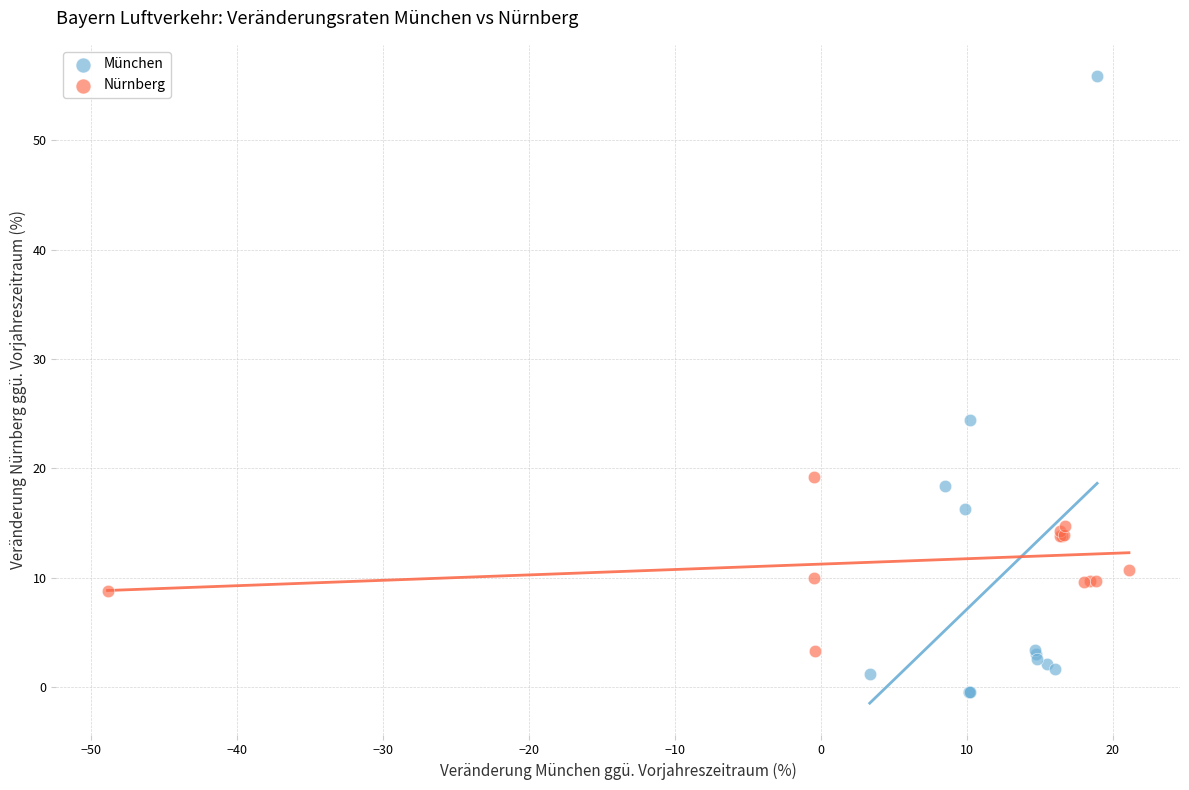

Which series has the largest Y range (max minus min)?

München